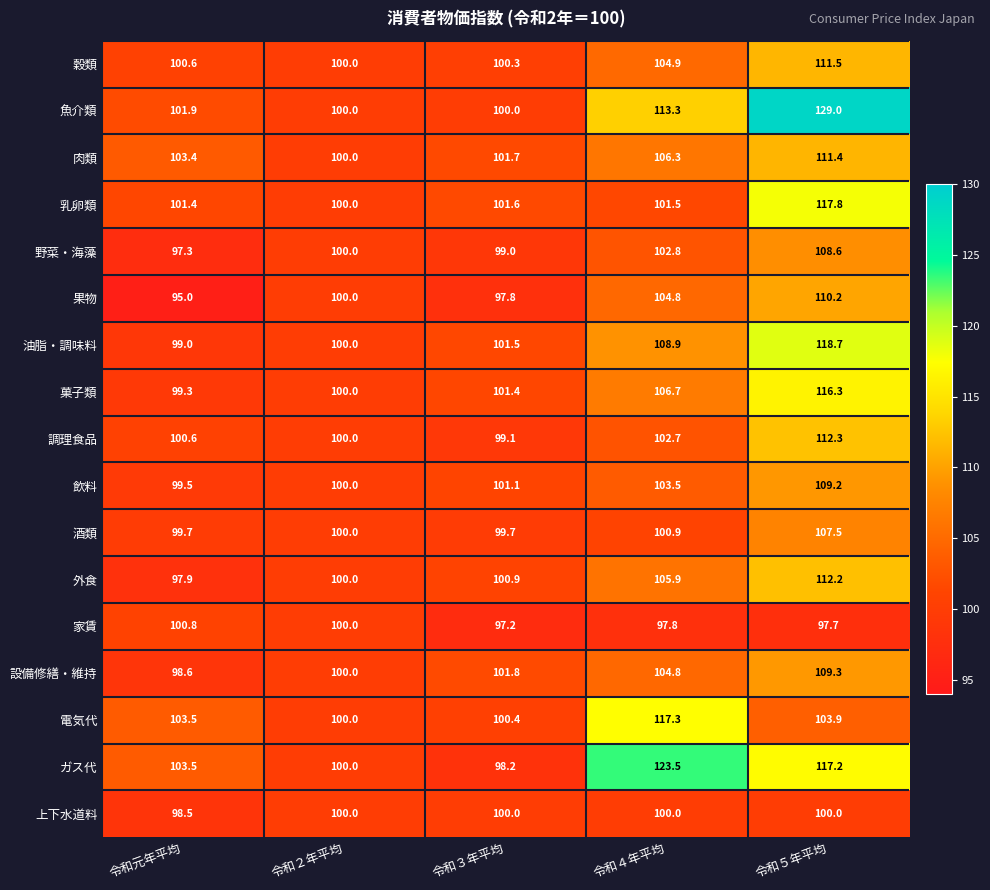

Rank the categories by 油脂・調味料 value from highest to lowest.

令和５年平均, 令和４年平均, 令和３年平均, 令和２年平均, 令和元年平均